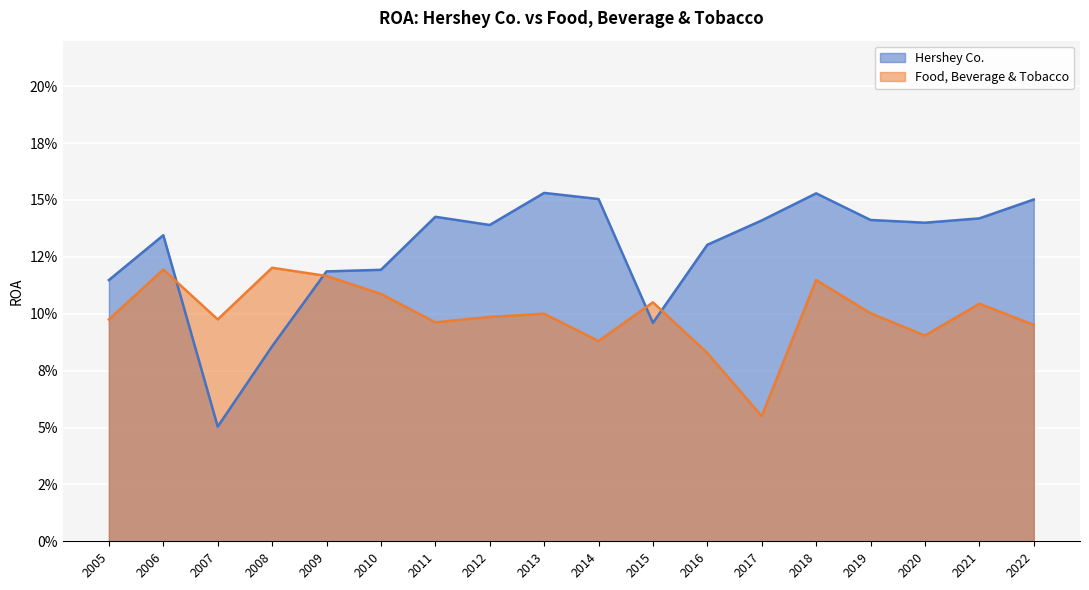

How many interior local peaks does the Hershey Co. series have?

4